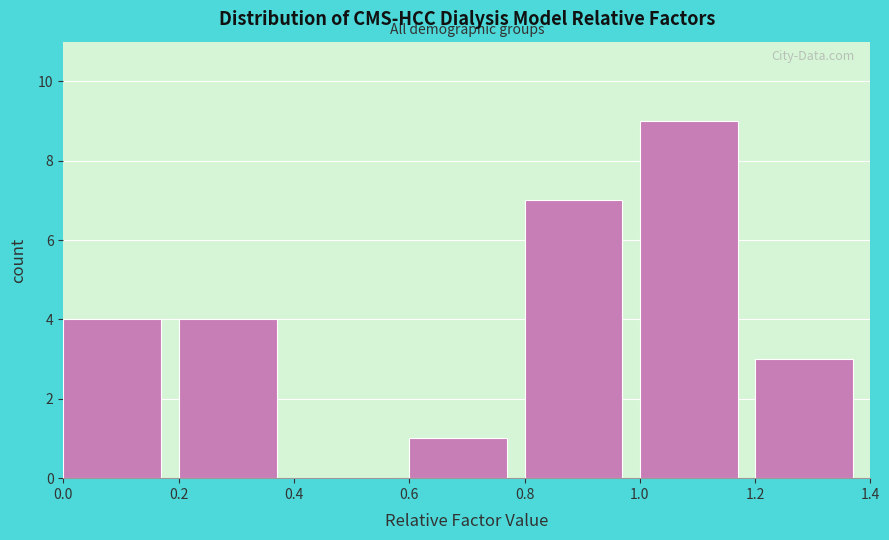

Which range on the x-axis has the tallest bar?

1.0 to 1.2